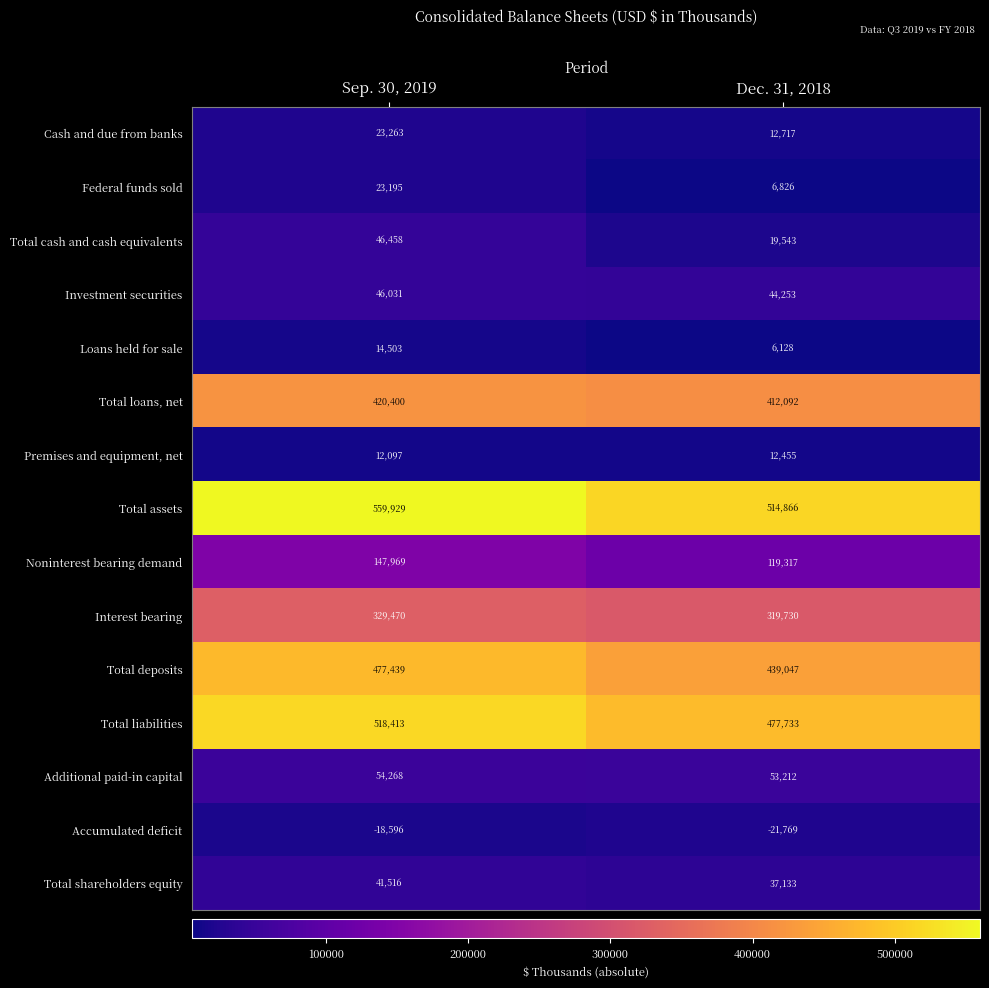

What is the sum of the Interest bearing values at Sep. 30, 2019 and Dec. 31, 2018?

649200